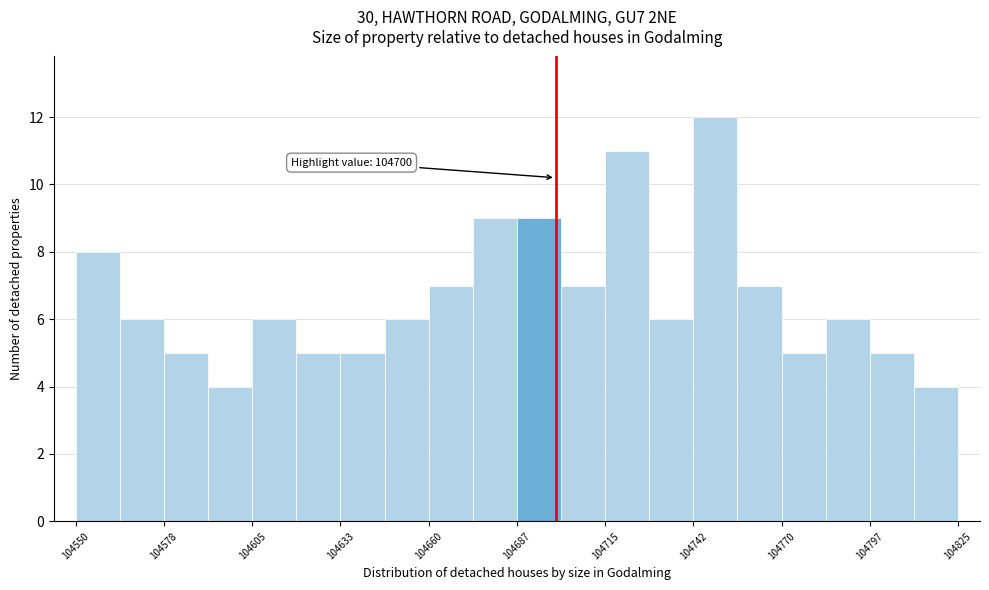

Around what value on the x-axis is the tallest bar? Give the approximate position of its centre, as read against the axis.

104750